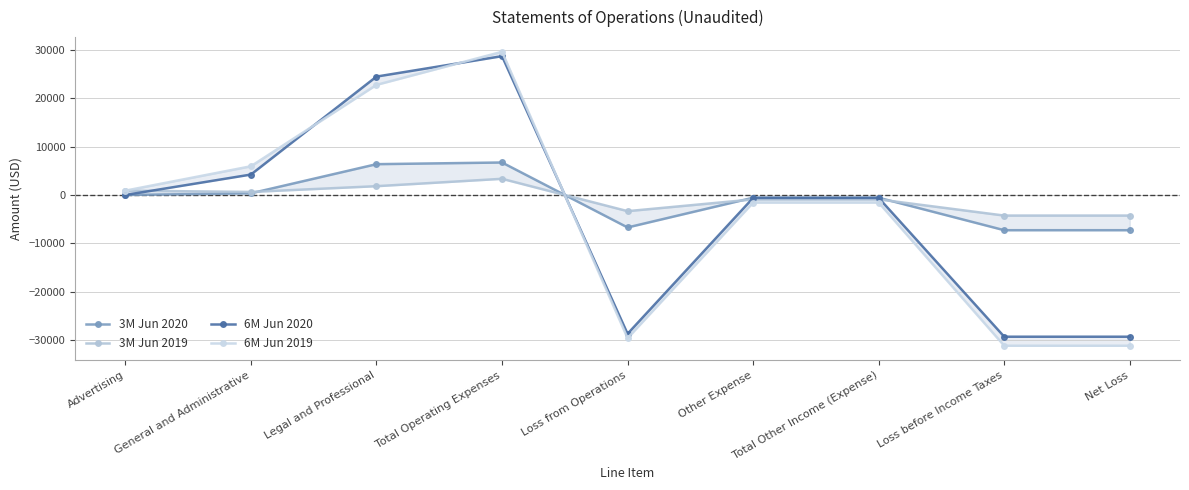

At which label does 3M Jun 2020 first exceed -569?

Advertising